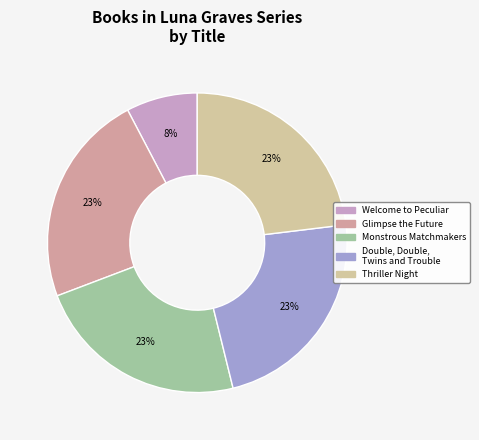

What percentage is the Monstrous Matchmakers slice, to the nearest percent?

23%